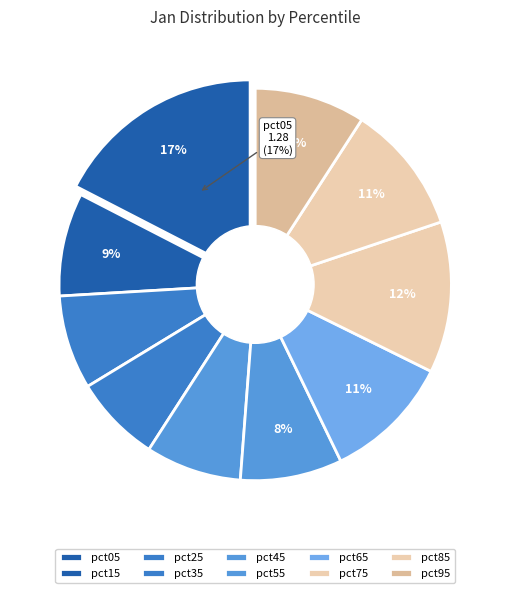

How many slices are in this pie chart?

10